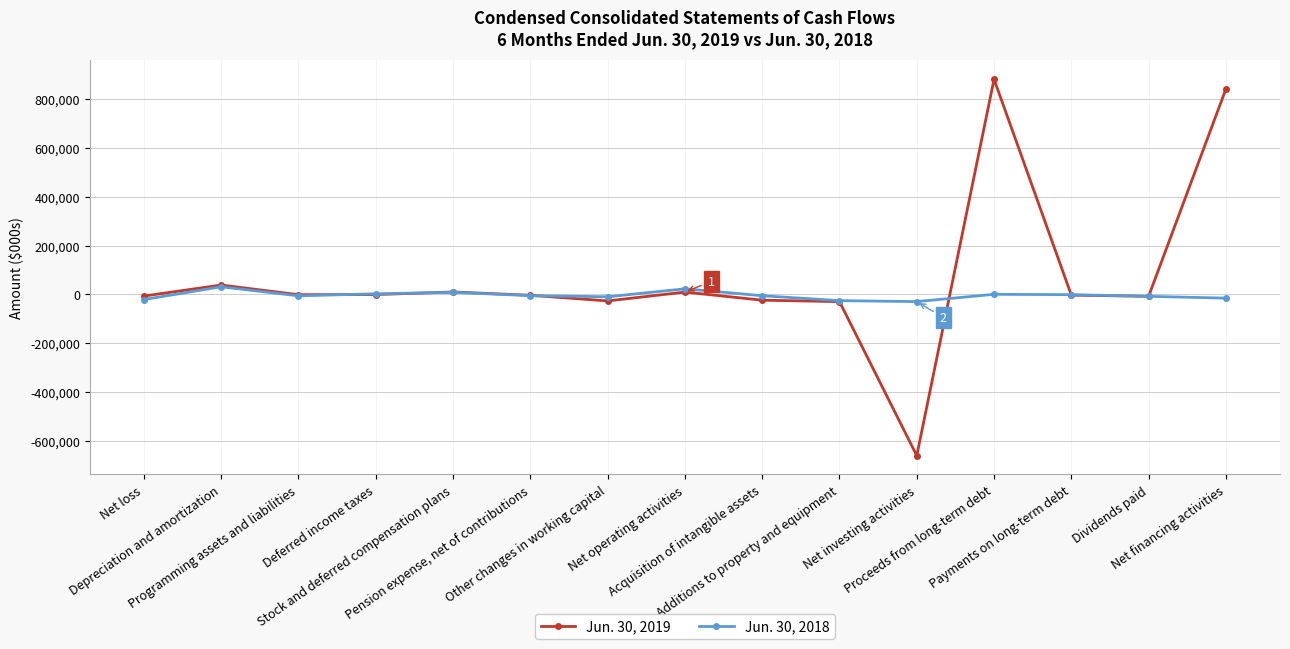

Which series has the largest total across all categories?

Jun. 30, 2019